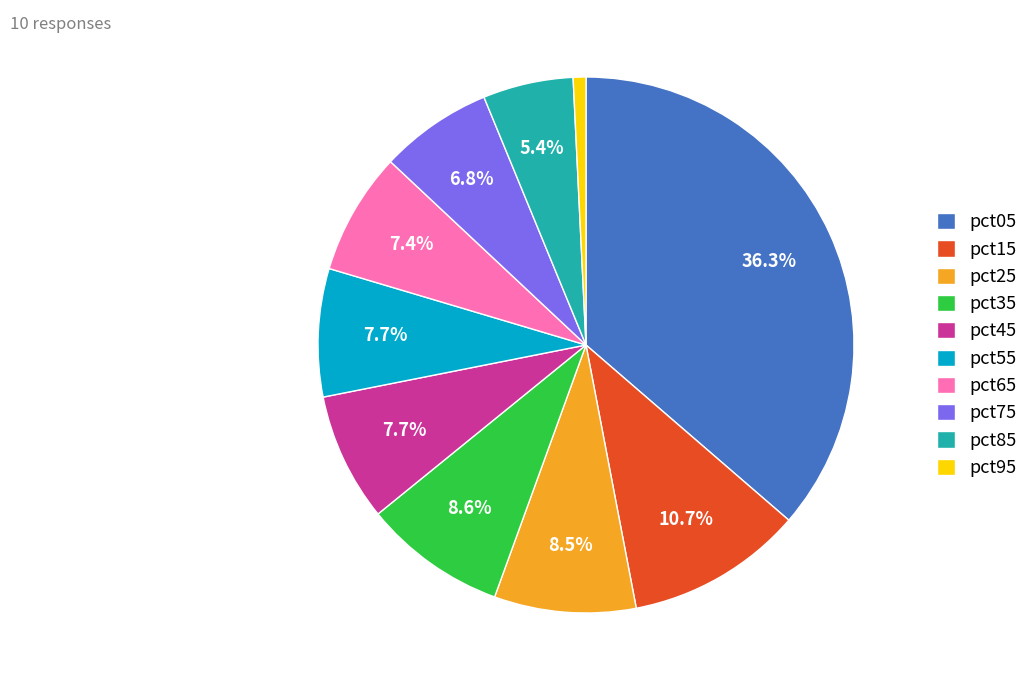

What percentage do pct65 and pct35 together represent?

16.0%